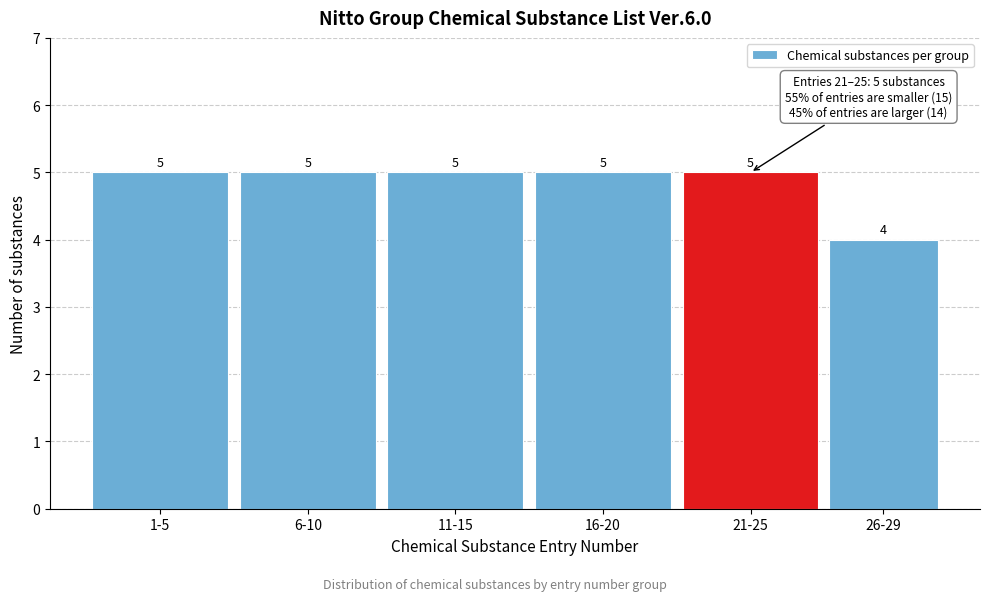

Reading left to right, what are all the values shown in this chart?

1-5=5	6-10=5	11-15=5	16-20=5	21-25=5	26-29=4